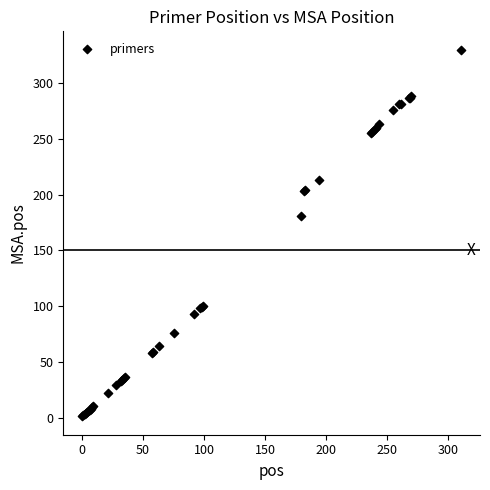

What Y value in the scatter plot is closest to 165?

181